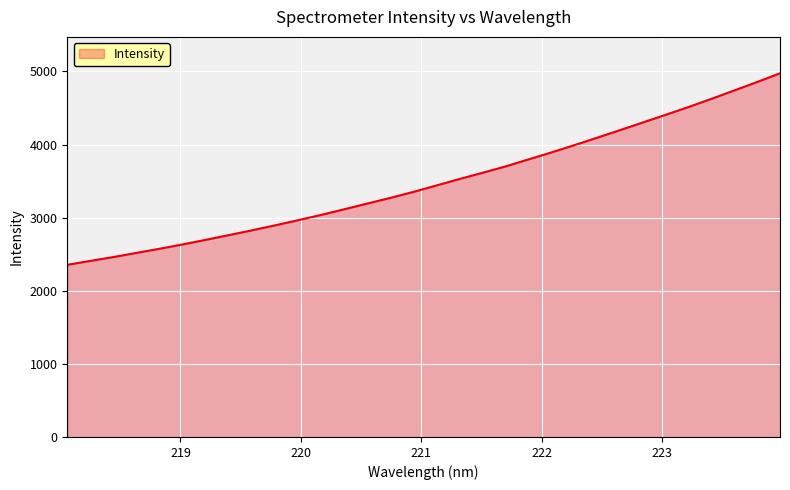

What is the difference between the maximum and minimum values?

2619.8